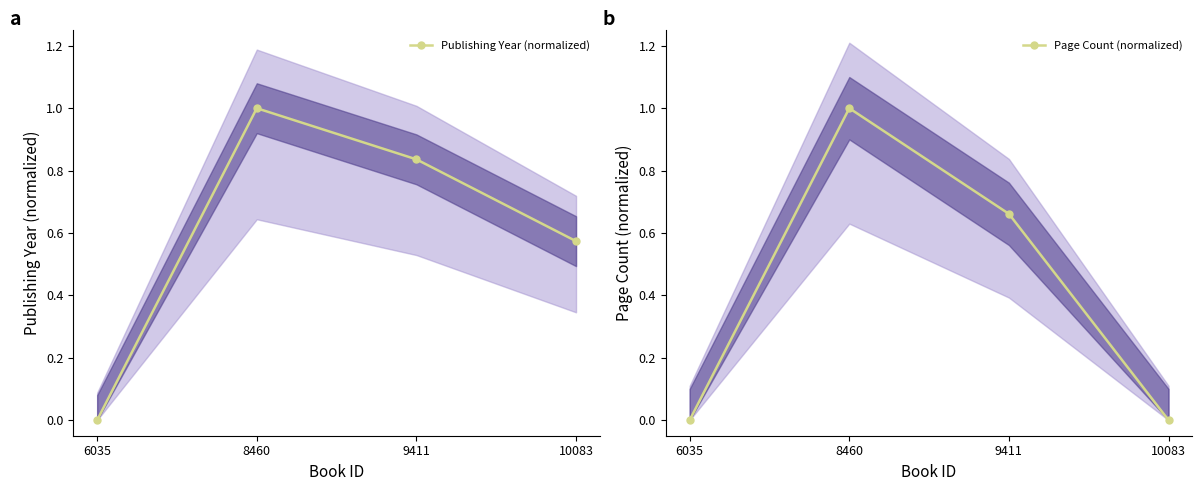

Reading right to left, what are all the values shown in this chart?

Publishing Year (normalized): 10083=0.6	9411=0.8	8460=1.0	6035=0.0
Page Count (normalized): 10083=0.0	9411=0.7	8460=1.0	6035=0.0